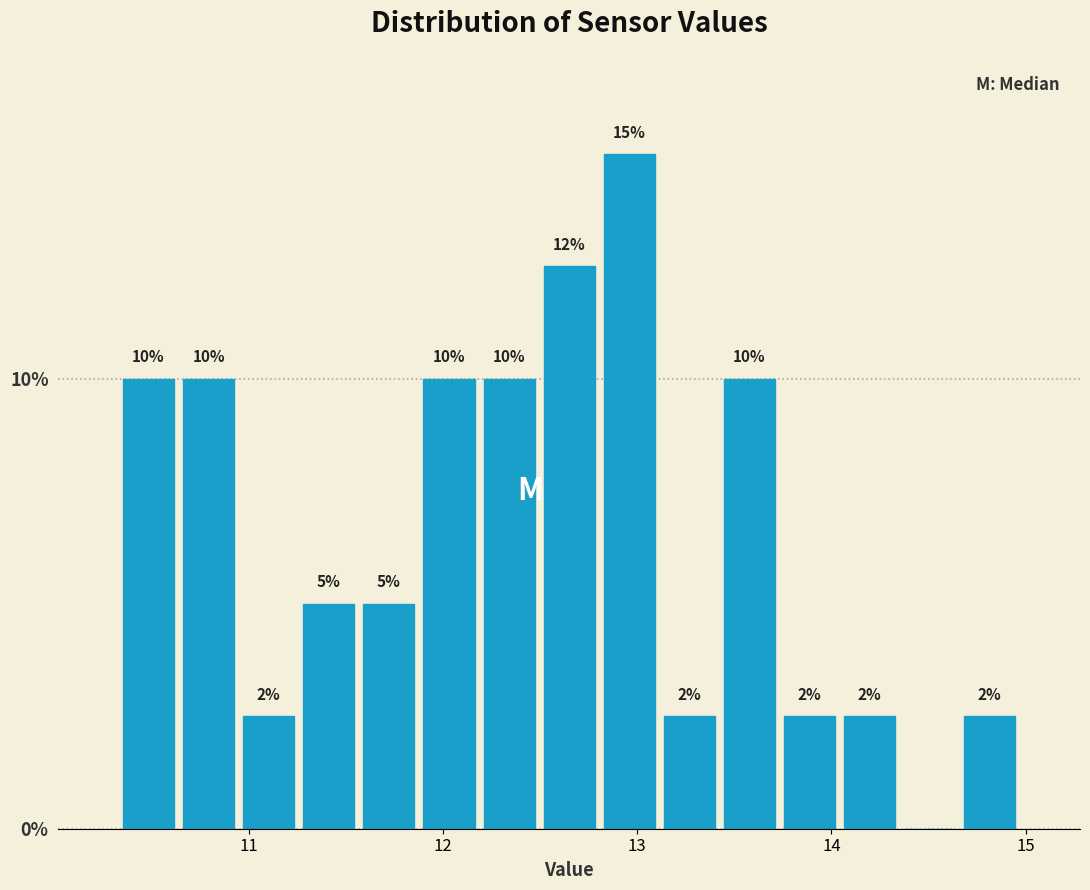

Read against the x-axis, roughly where is the centre of the tallest bar?

13.0